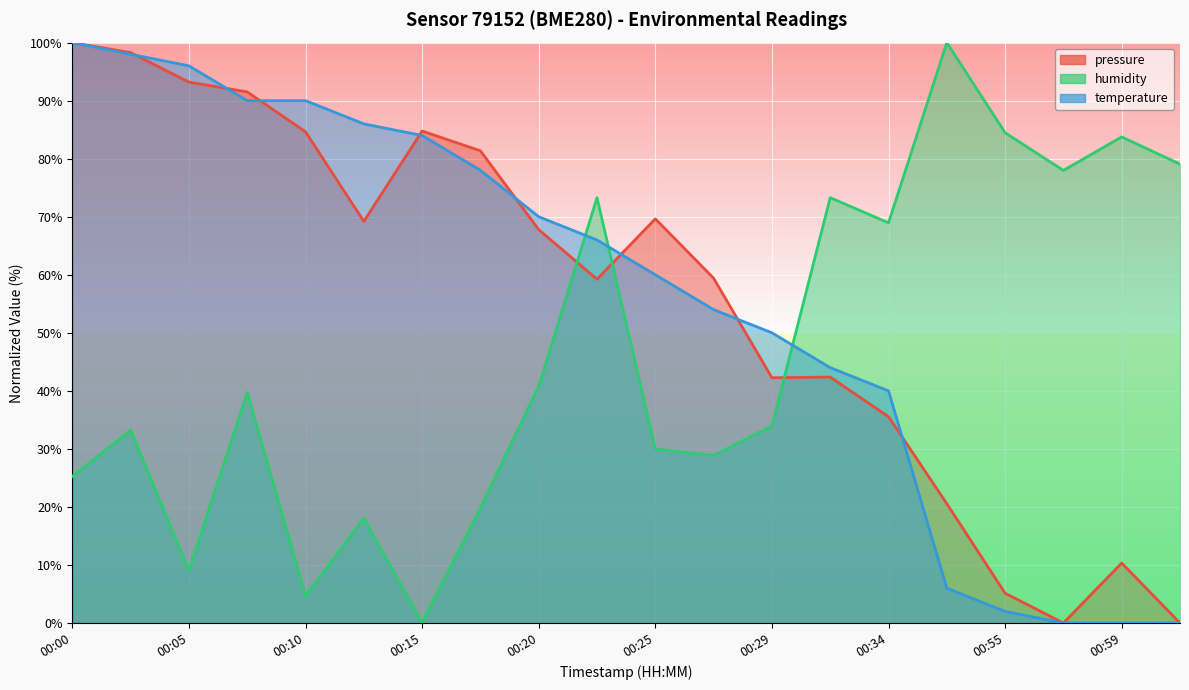

Reading right to left, transcribe all the data shown in this chart.

pressure: 01:02=0.0	00:59=10.3	00:57=0.0	00:55=5.1	00:50=20.6	00:34=35.6	00:32=42.4	00:29=42.3	00:27=59.4	00:25=69.6	00:22=59.2	00:20=67.8	00:17=81.4	00:15=84.8	00:12=69.2	00:10=84.6	00:08=91.5	00:05=93.2	00:03=98.3	00:00=100.0
temperature: 01:02=0.0	00:59=0.0	00:57=0.0	00:55=2.0	00:50=6.0	00:34=40.0	00:32=44.0	00:29=50.0	00:27=54.0	00:25=60.0	00:22=66.0	00:20=70.0	00:17=78.0	00:15=84.0	00:12=86.0	00:10=90.0	00:08=90.0	00:05=96.0	00:03=98.0	00:00=100.0
humidity: 01:02=79.1	00:59=83.8	00:57=78.0	00:55=84.5	00:50=100.0	00:34=69.0	00:32=73.3	00:29=33.9	00:27=28.9	00:25=30.0	00:22=73.3	00:20=40.8	00:17=19.9	00:15=0.0	00:12=18.1	00:10=4.7	00:08=39.7	00:05=9.0	00:03=33.2	00:00=25.3